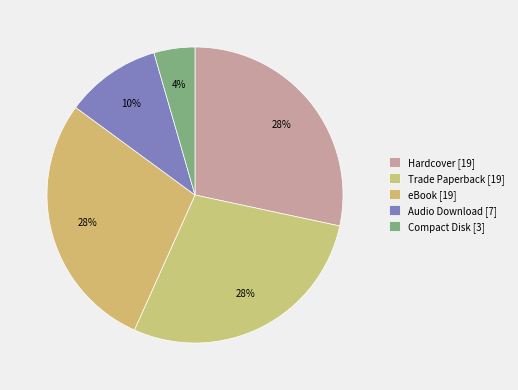

True or false: Hardcover accounts for 20% of the total.

False